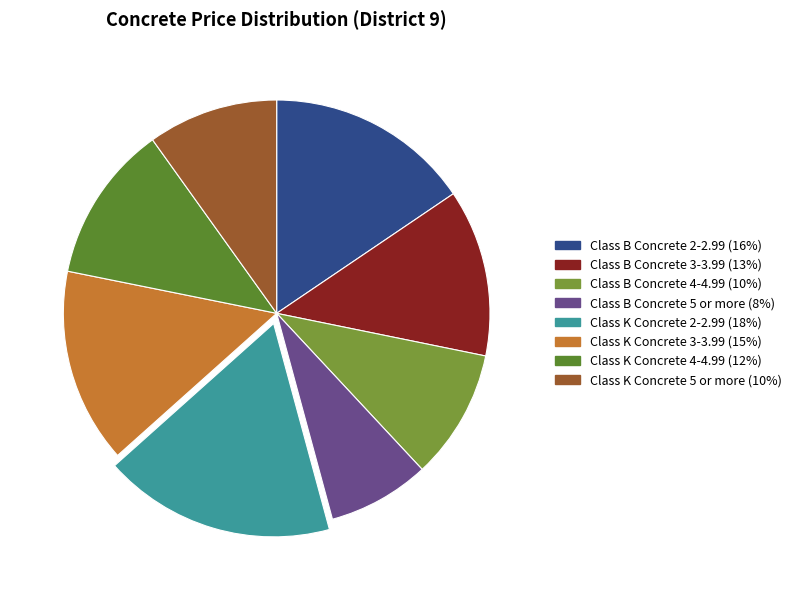

True or false: Class K Concrete 3-3.99 accounts for 3% of the total.

False